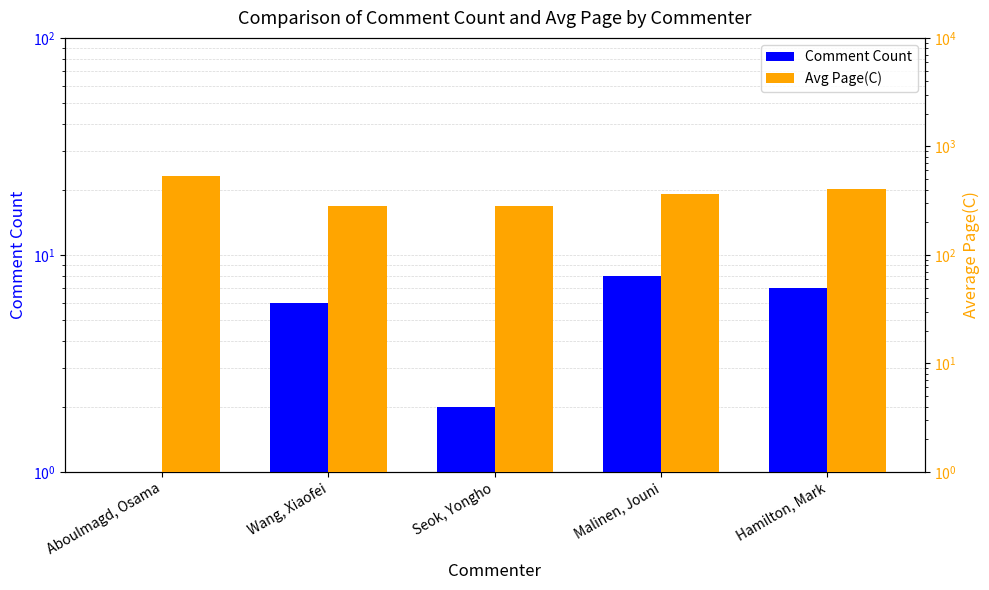

At which category is the sum across all series the highest?

Aboulmagd, Osama